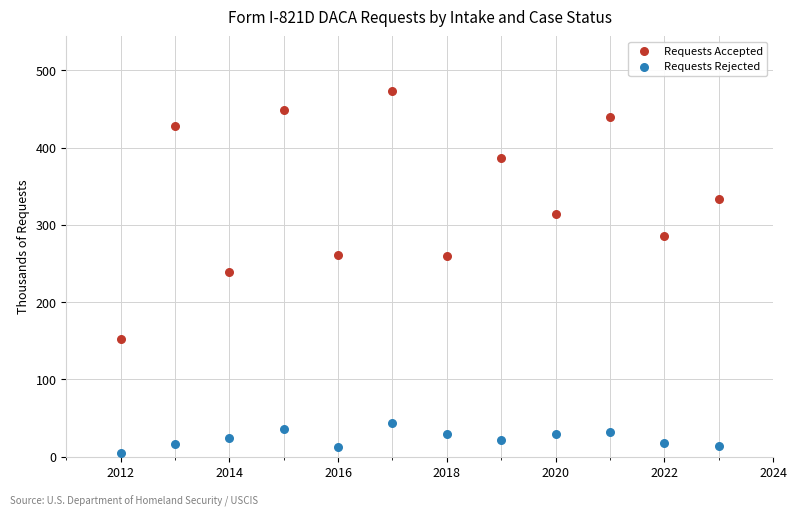

Which series contains the lowest Y value?

Requests Rejected